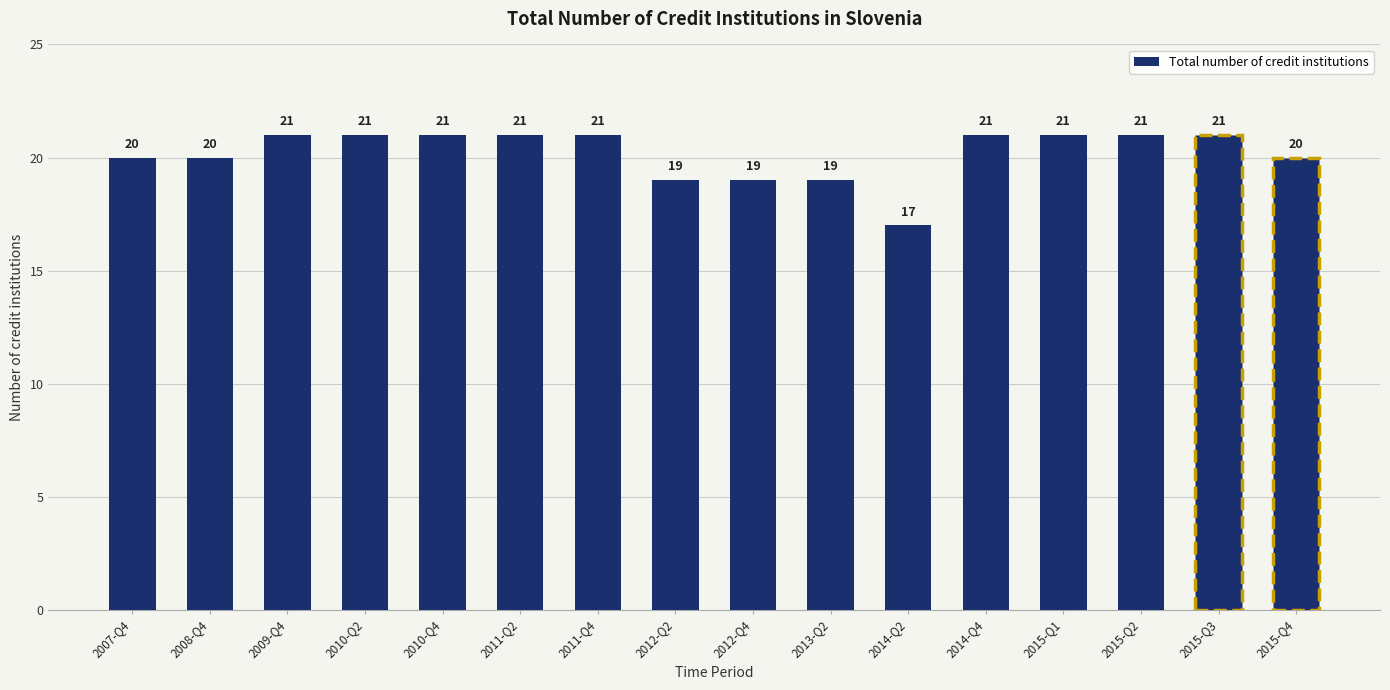

What is the ratio of the value at 2011-Q2 to the value at 2010-Q4?

1.0